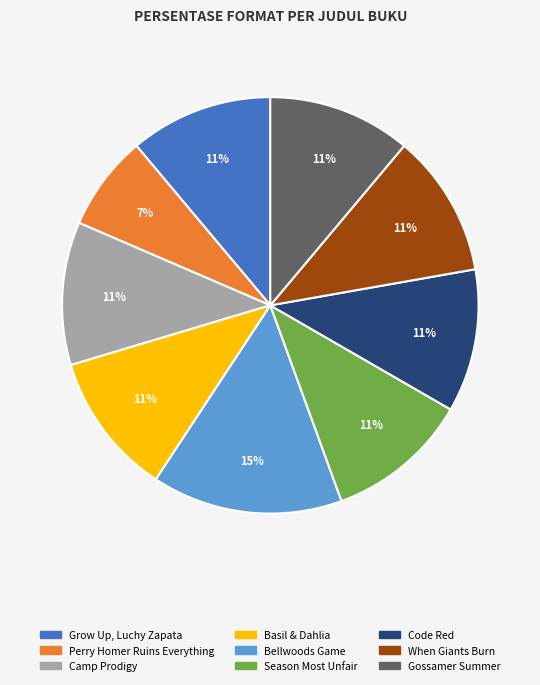

How many slices are in this pie chart?

9